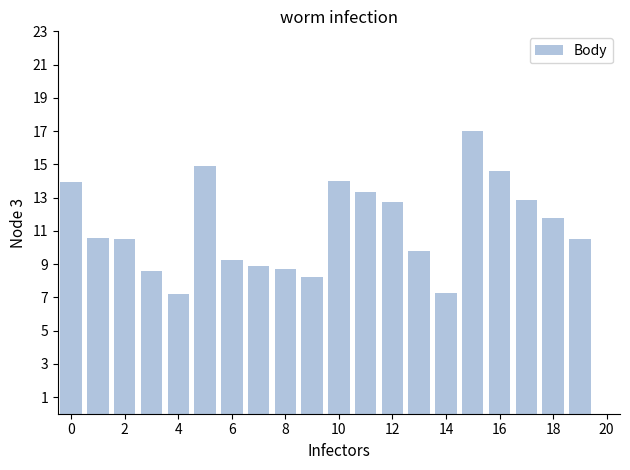

What is the sum of all values?

224.3